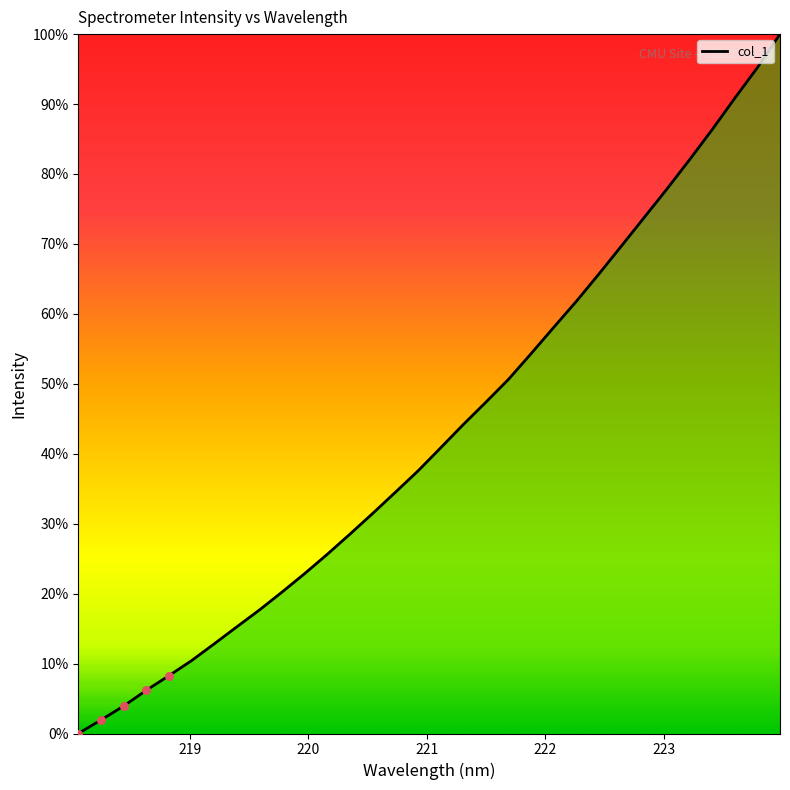

What is the greatest value displayed?

100.0